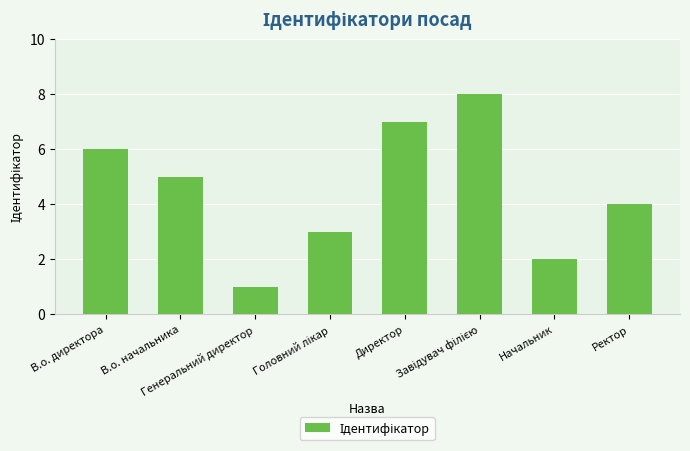

How many values are below 5?

4